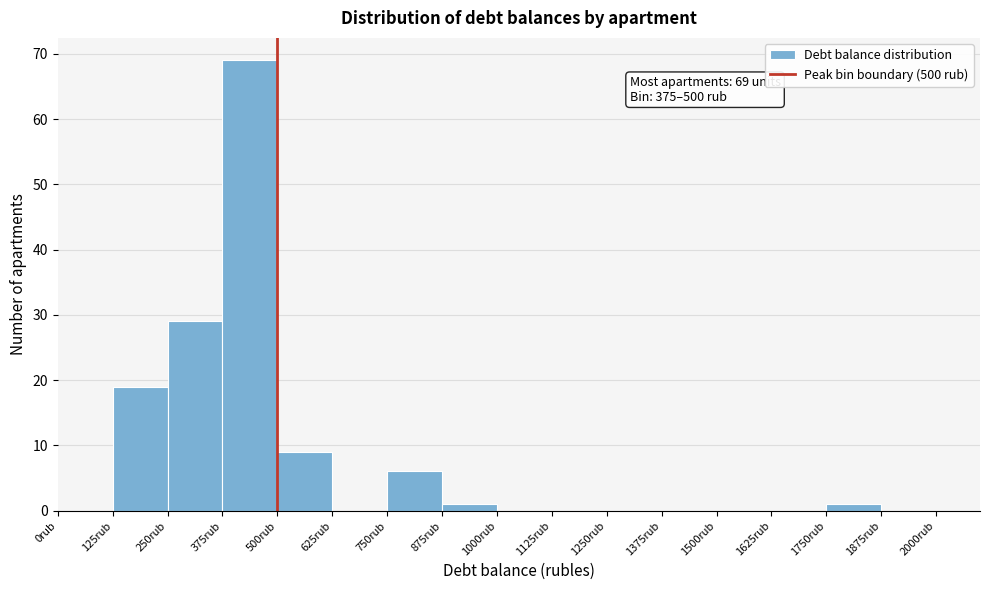

Over which range of the x-axis is the bar tallest?

375 to 500